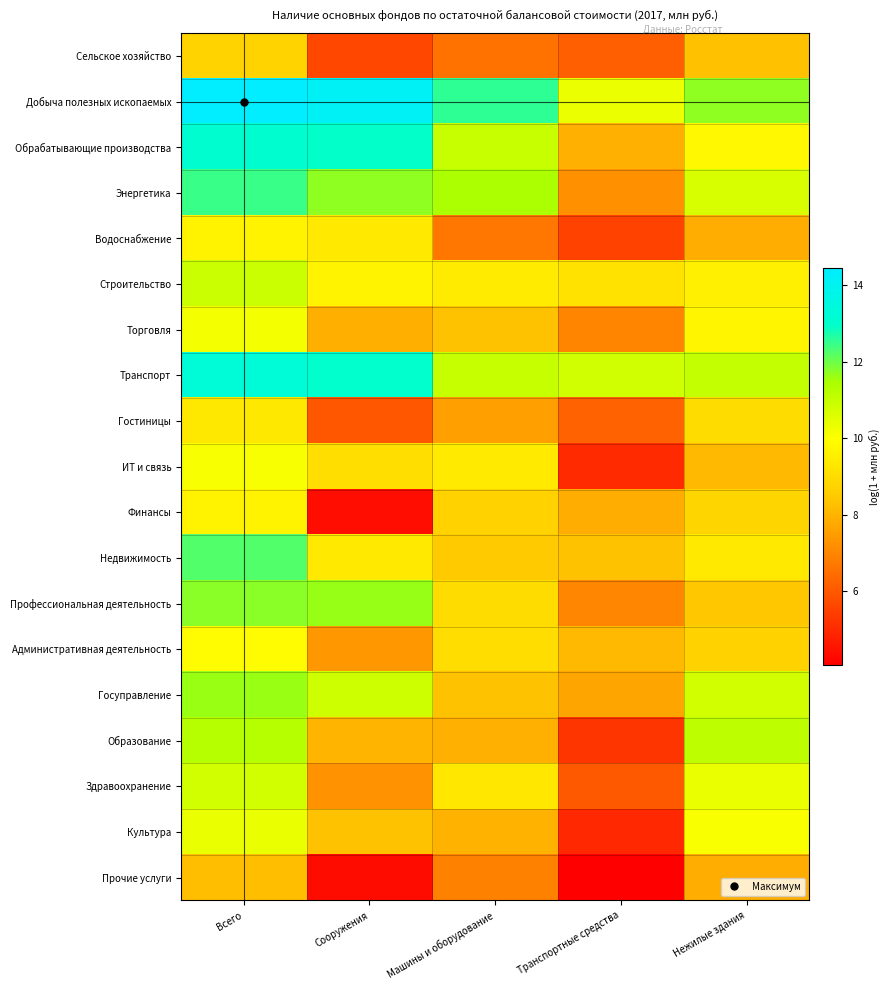

How many data points does each series have?

5